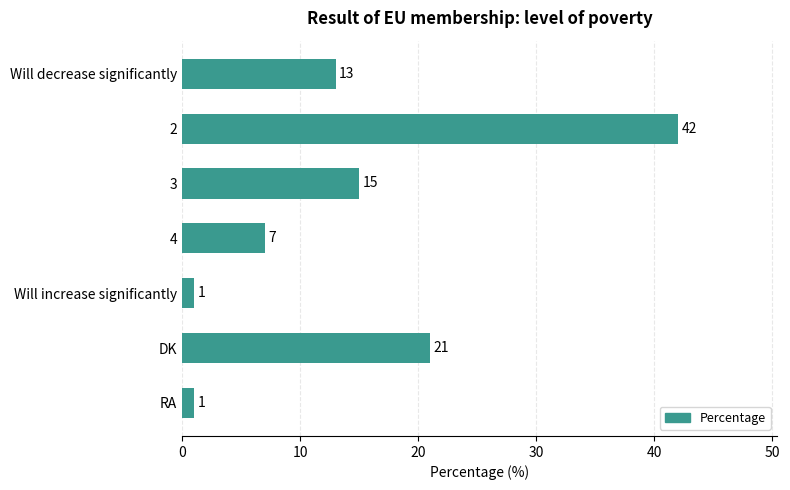

What is the smallest value displayed?

1